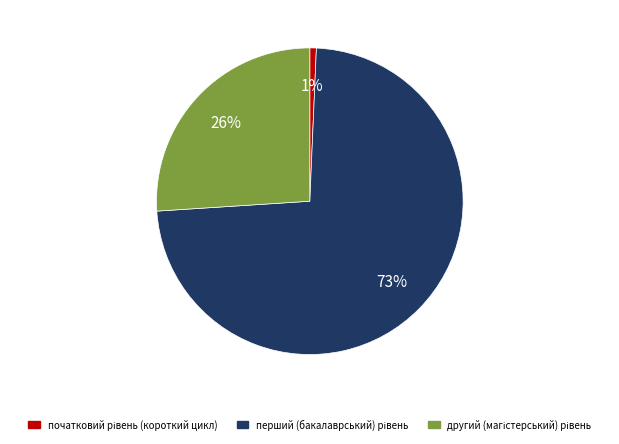

Does any single category account for the majority?

Yes